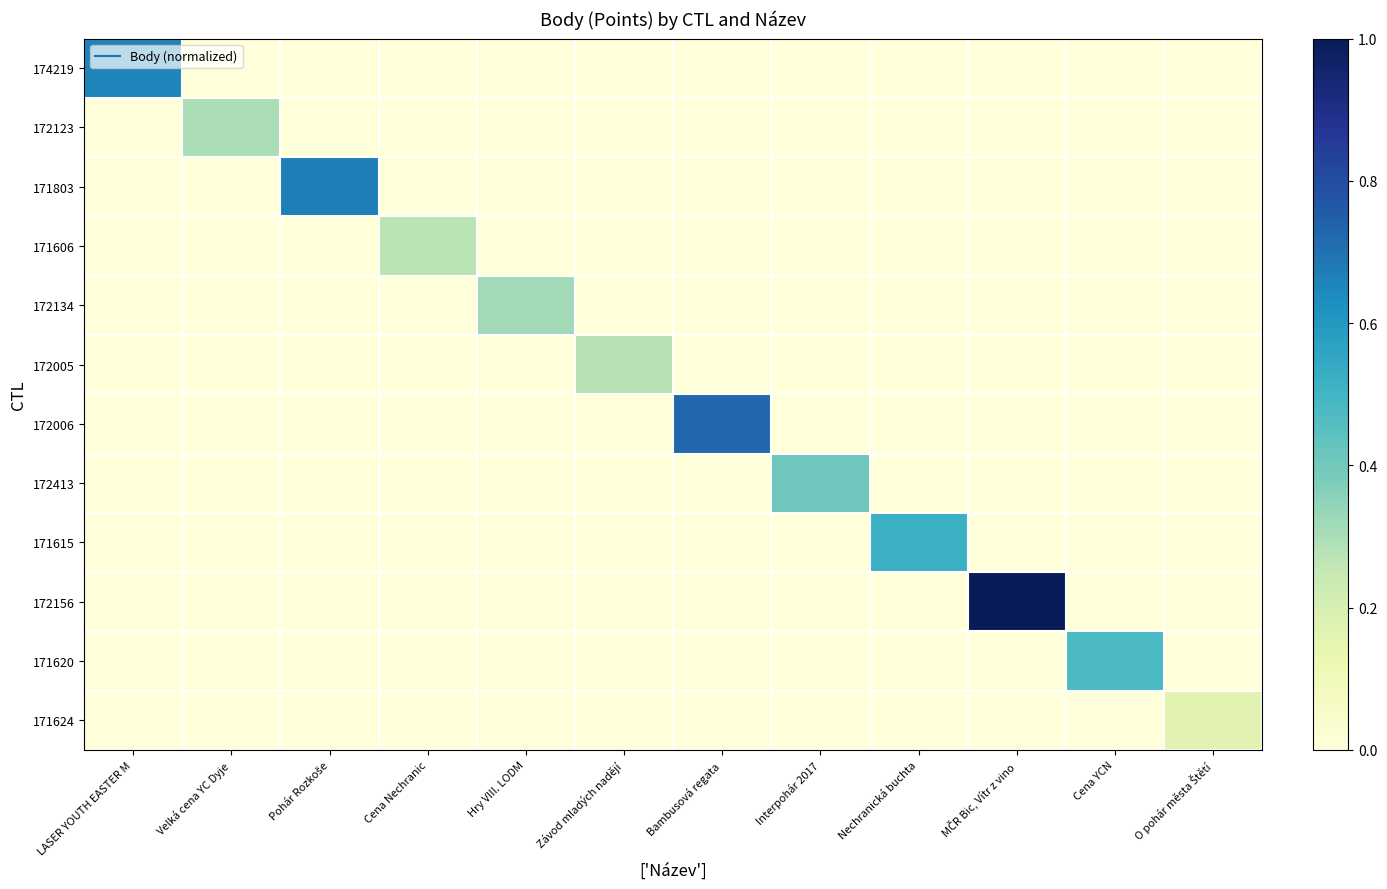

At which category is the sum across all series the highest?

MČR Bic, Vítr z vino